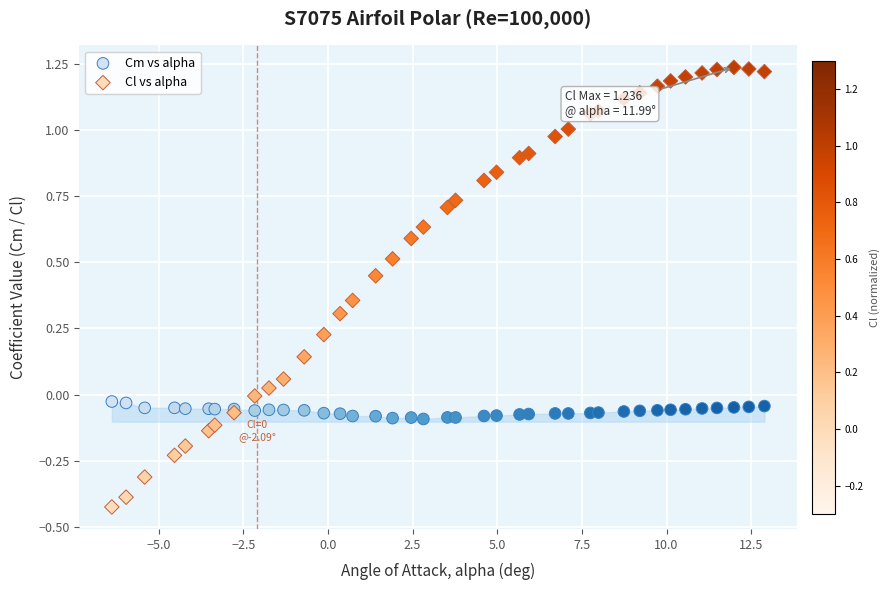

Which series contains the lowest Y value?

Cl vs alpha